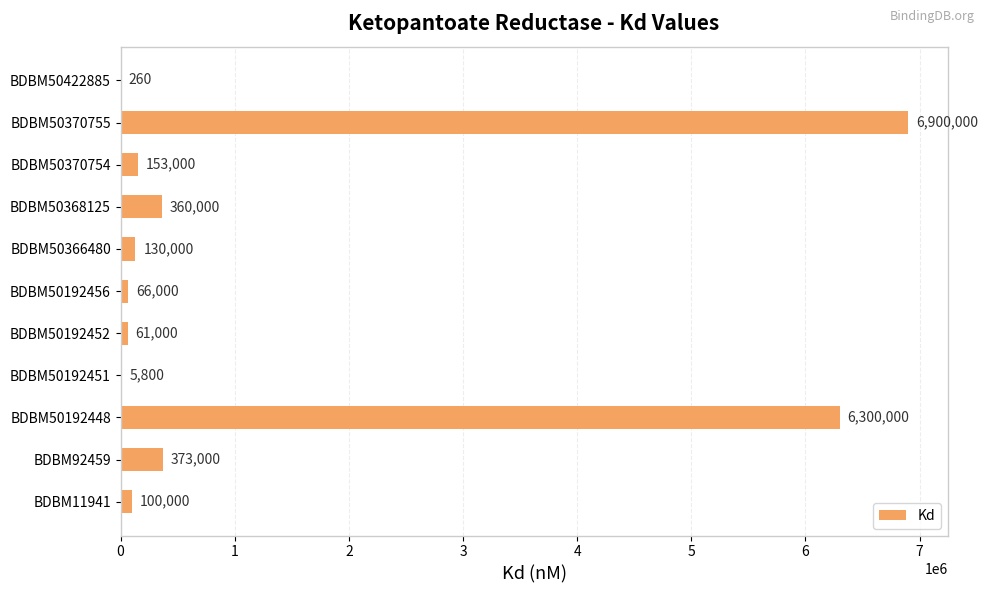

Is it true that the value at BDBM50192456 is 66000?

True